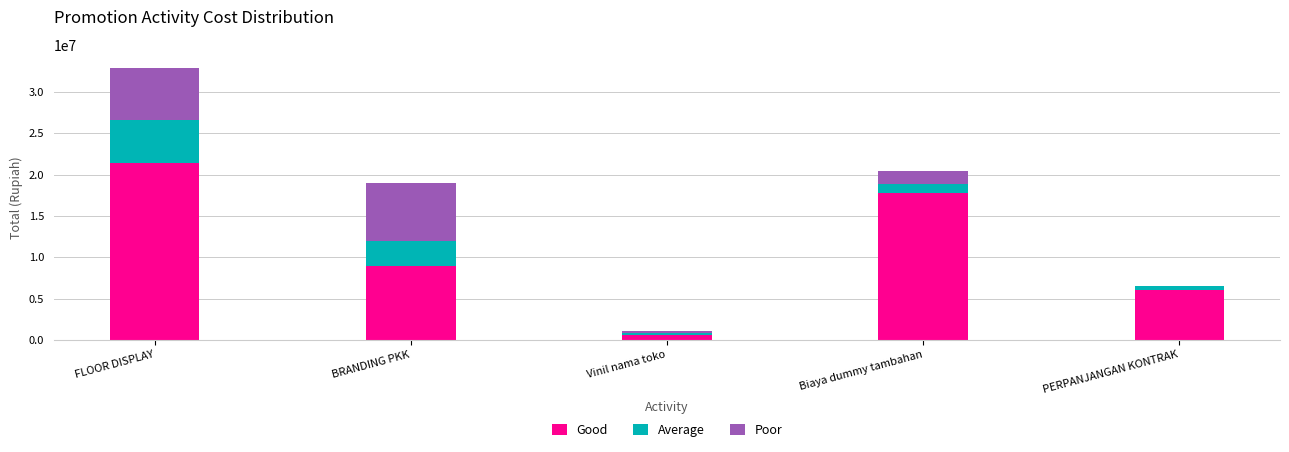

What is the total value across all series at BRANDING PKK?

18930000